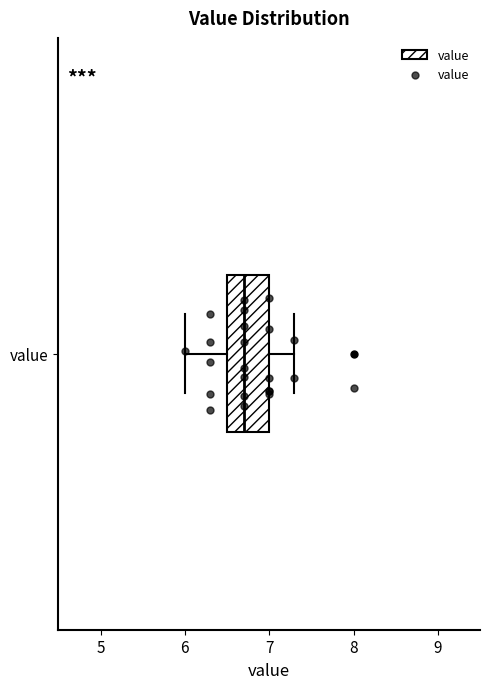

Where does the median line of the box for value sit on the x-axis? The values are not printed on the chart, so give them approximately, as read against the axis.

6.7